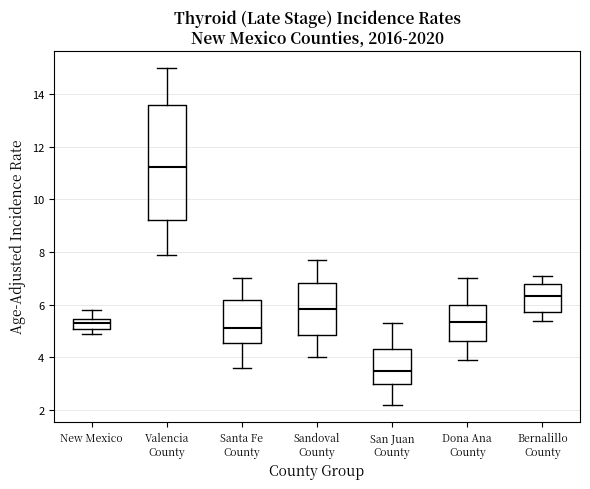

Reading left to right, read every box against the y-axis: the position of its median line, the range the box covers, and the ends of its whiskers. The values are not printed on the chart, so give them approximately, as read against the axis.

New Mexico: median 5.2, box 5.0 to 5.4, whiskers 5.0 (just below the box's lower edge) to 5.8
Valencia County: median 11.2, box 9.2 to 13.6, whiskers 8.0 to 15.0
Santa Fe County: median 5.2, box 4.6 to 6.2, whiskers 3.6 to 7.0
Sandoval County: median 5.8, box 4.8 to 6.8, whiskers 4.0 to 7.8
San Juan County: median 3.4, box 3.0 to 4.4, whiskers 2.2 to 5.4
Dona Ana County: median 5.4, box 4.6 to 6.0, whiskers 4.0 to 7.0
Bernalillo County: median 6.4, box 5.8 to 6.8, whiskers 5.4 to 7.2